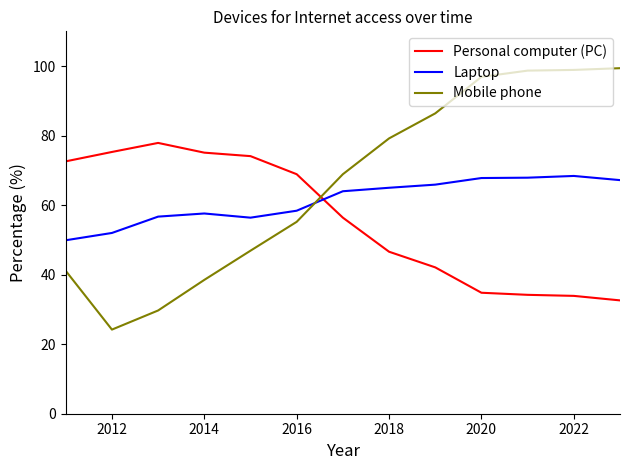

List the series in order of their overall mean, highest first.

Mobile phone, Laptop, Personal computer (PC)